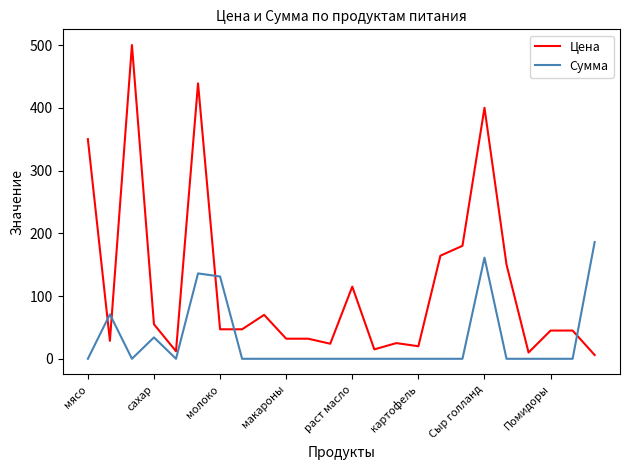

Rank the series by their maximum value, from lowest to highest.

Сумма, Цена